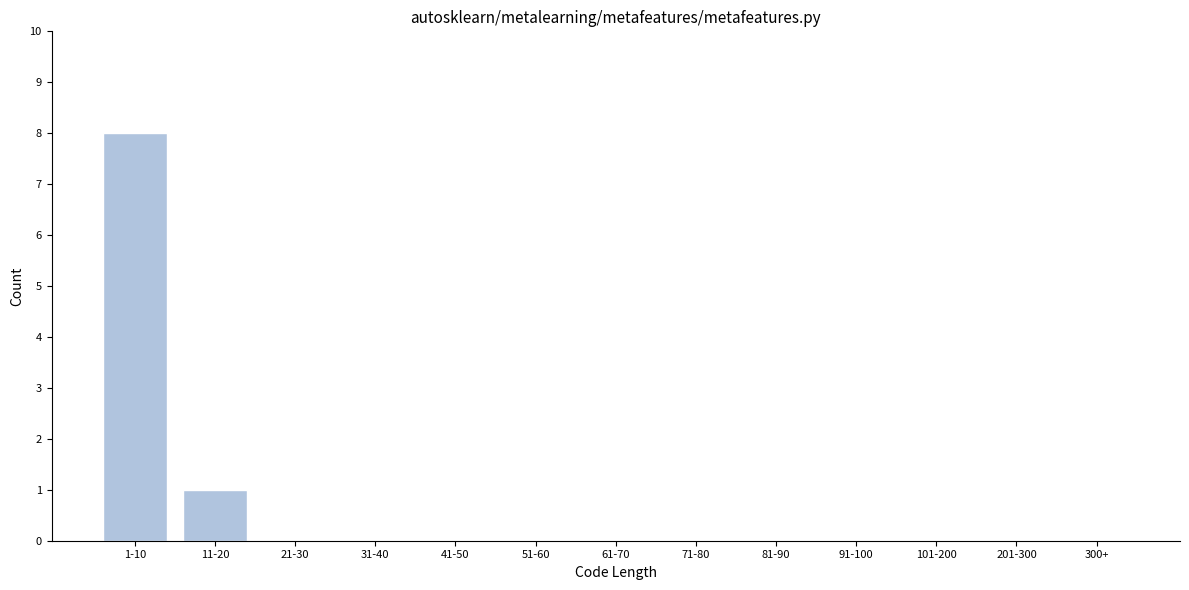

Reading left to right, what are all the values shown in this chart?

1-10=8	11-20=1	21-30=0	31-40=0	41-50=0	51-60=0	61-70=0	71-80=0	81-90=0	91-100=0	101-200=0	201-300=0	300+=0